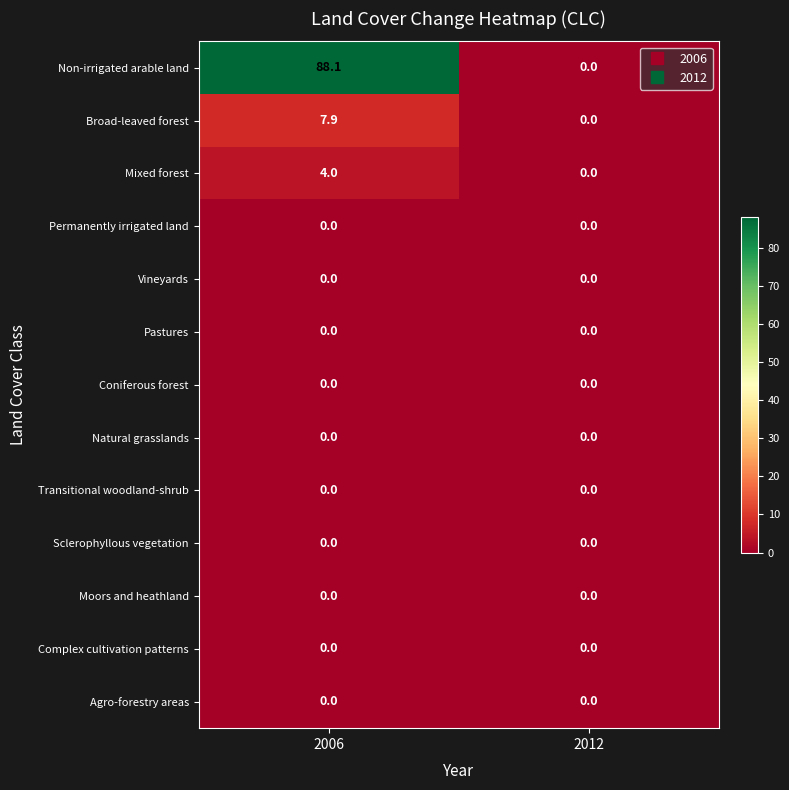

The Complex cultivation patterns series shows 0.0 at 2006. True or false?

True